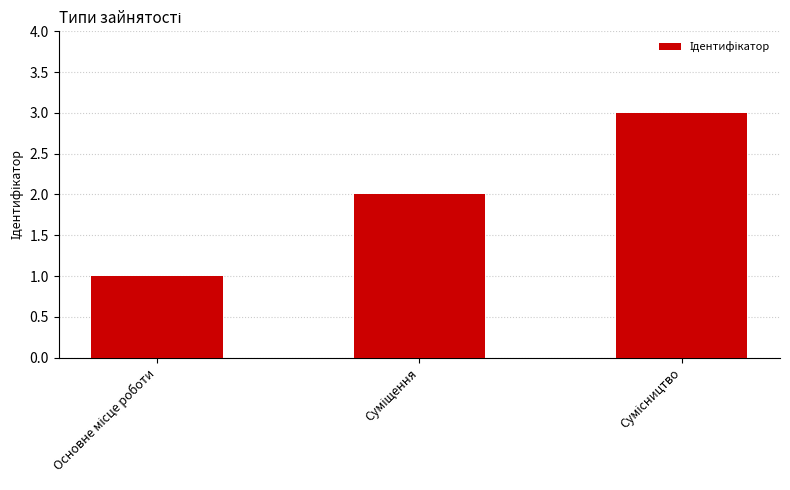

What is the value of the 3rd bar from the left?

3